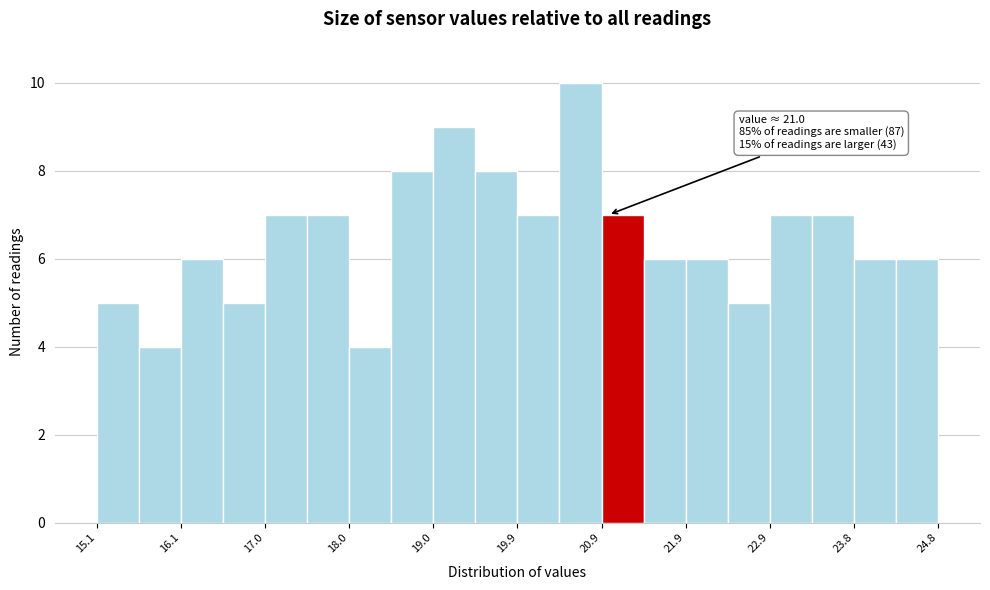

Over which range of the x-axis is the bar tallest?

20.4 to 20.9